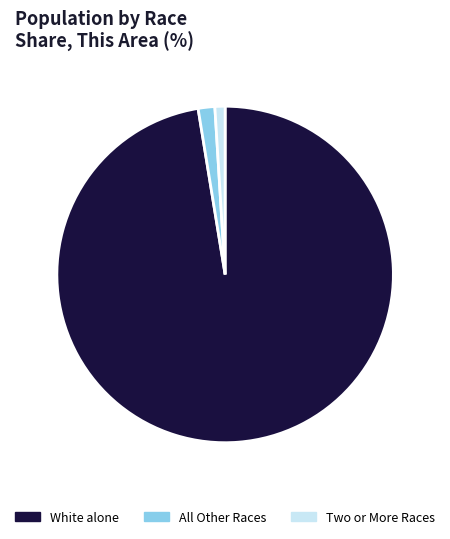

Combined, do Two or More Races and All Other Races account for over 50%?

No